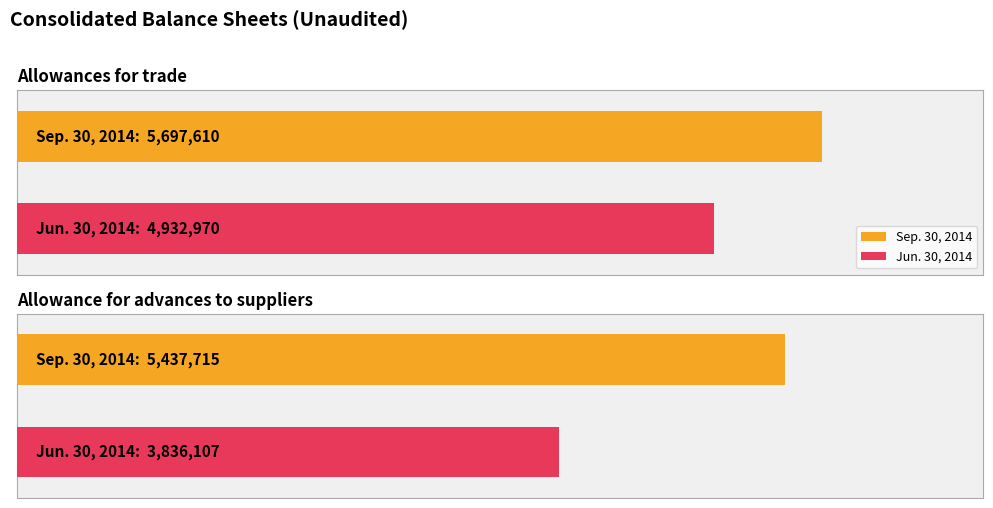

True or false: Jun. 30, 2014 has a value of 5624394 at Allowance for advances to suppliers.

False